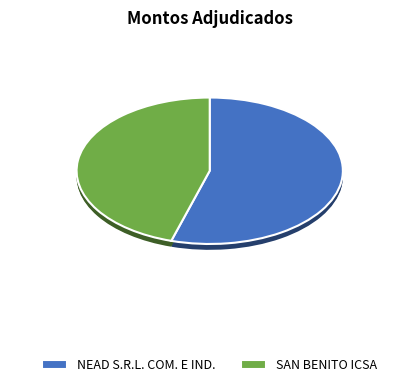

To the nearest percent, what is the difference between the largest and smallest slice percentages?

9%